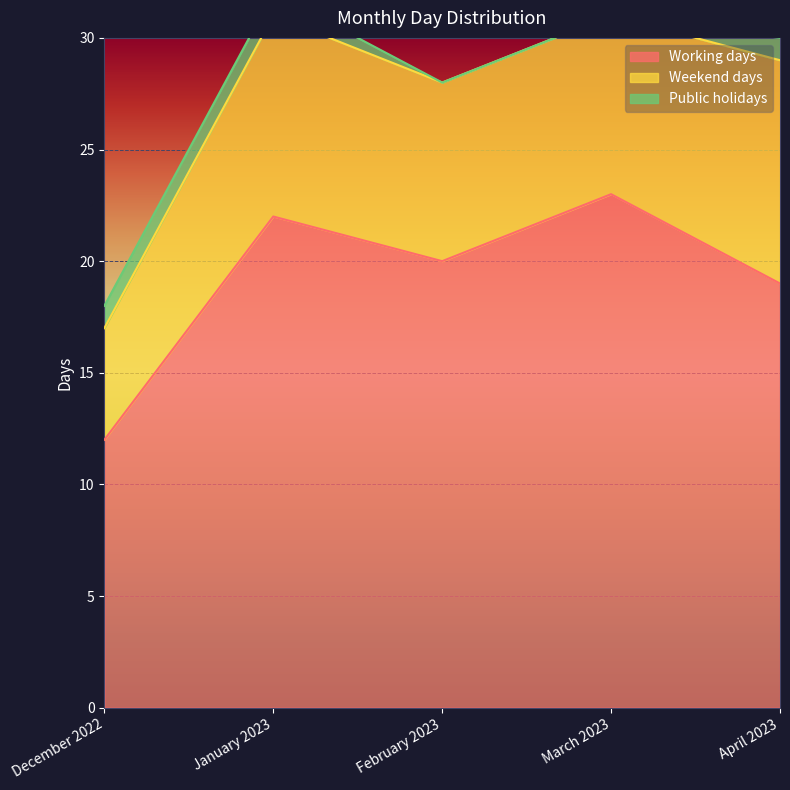

Is the value of Weekend days at February 2023 greater than the value of Working days at February 2023?

No